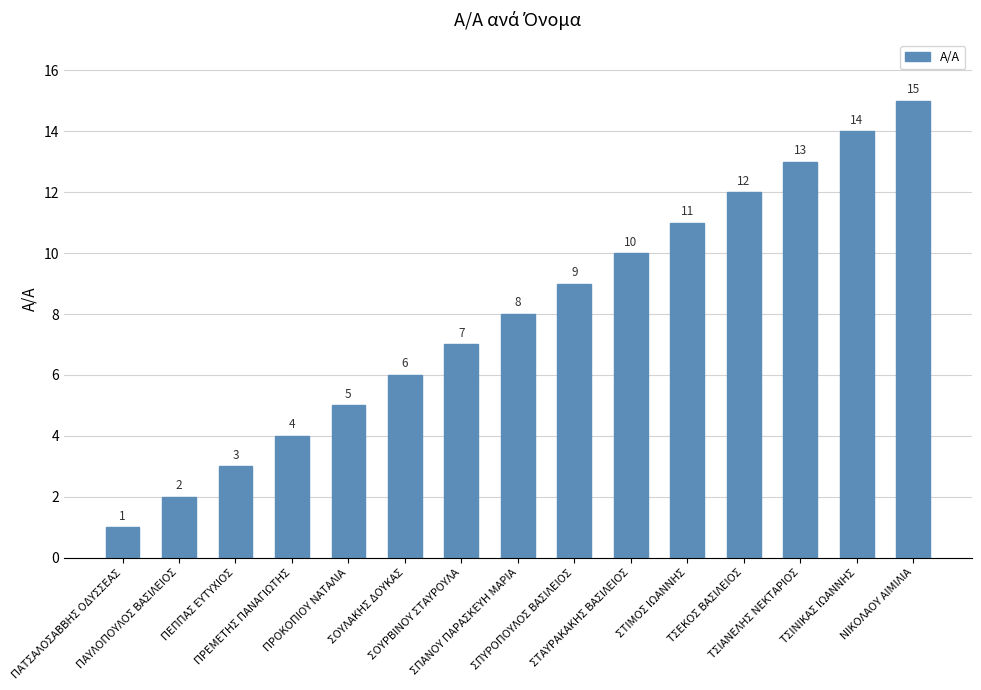

Are the bars horizontal?

No